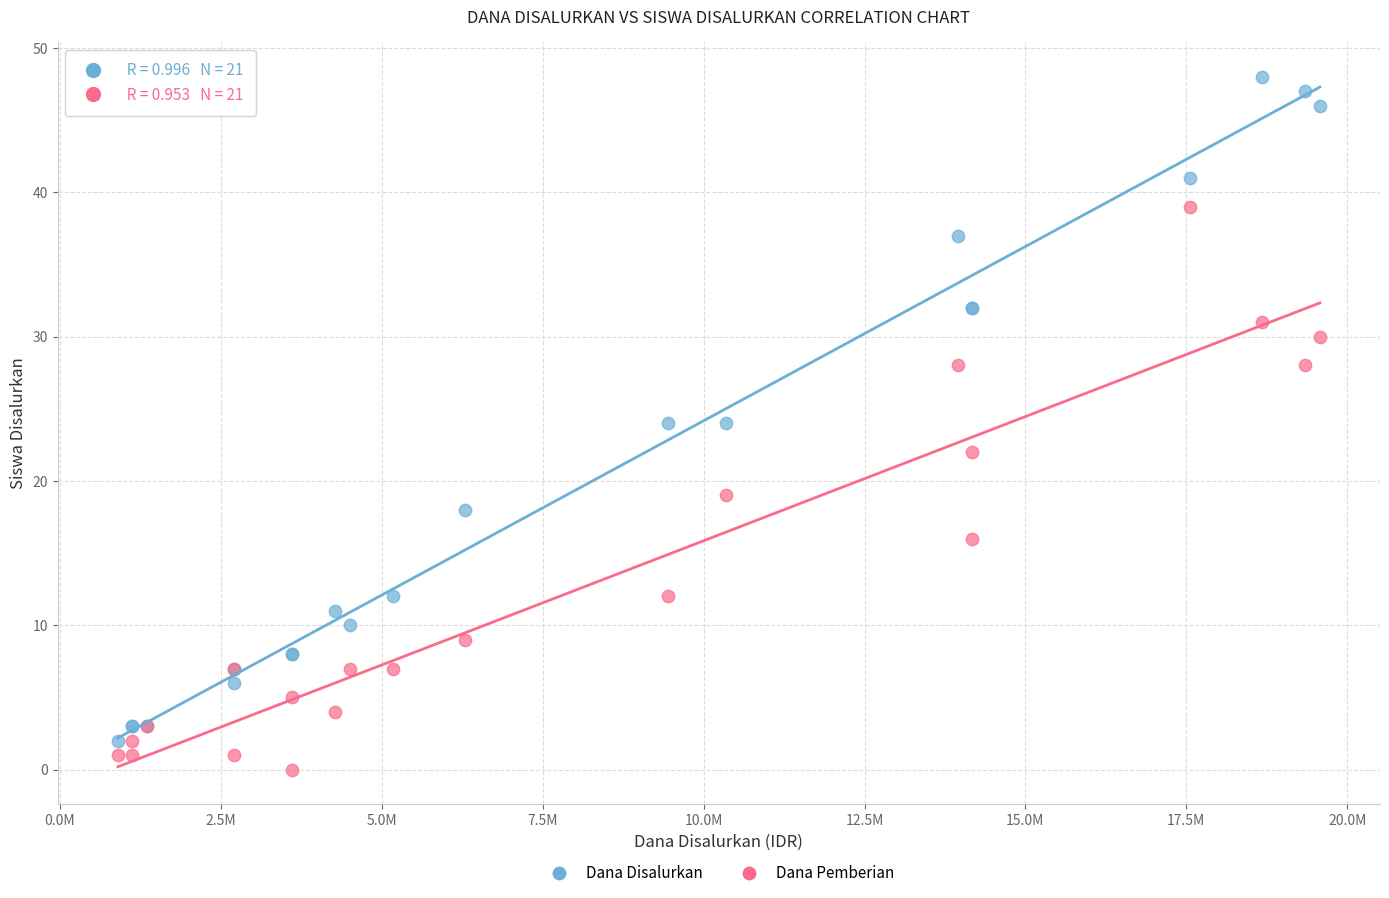

What is the X range (max minus min) for the scatter plot?

18675000